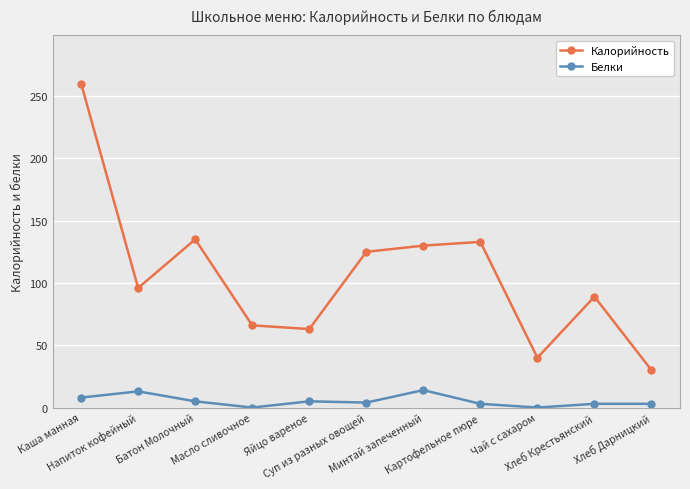

What is the difference between the maximum and minimum values in the Белки series?

14